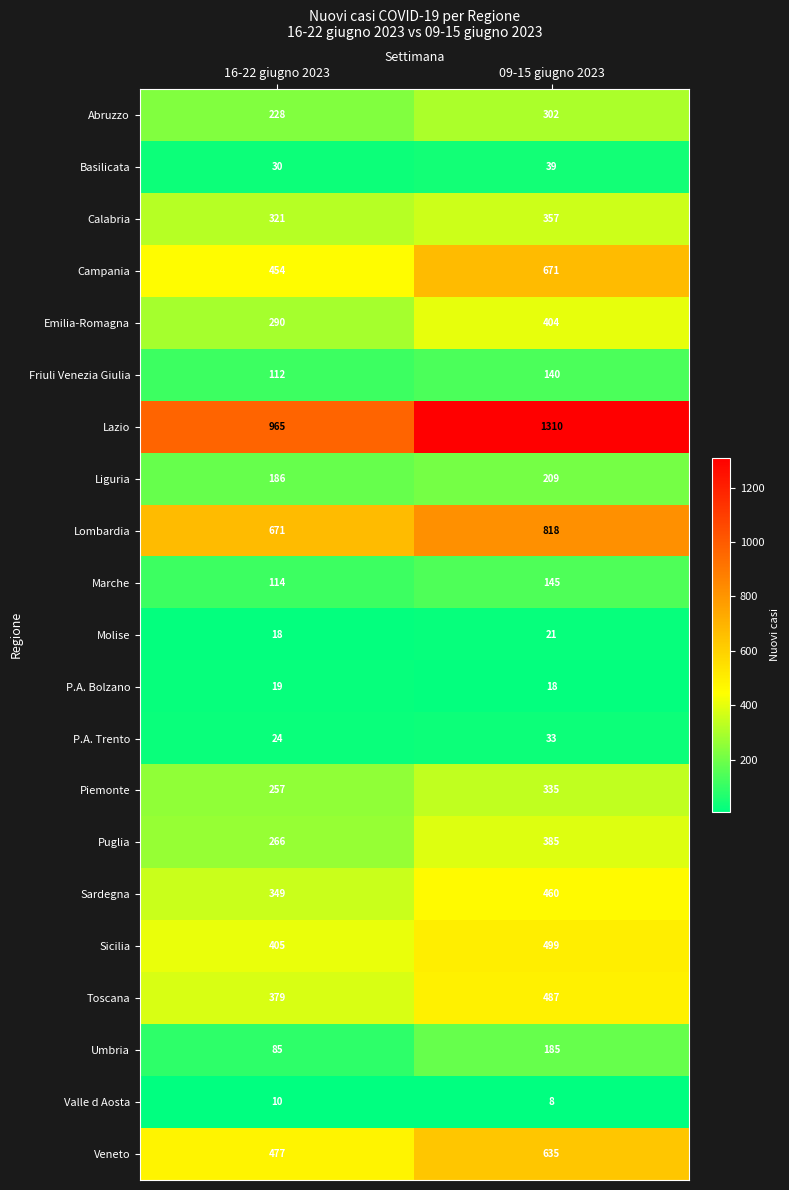

How many series are shown in this chart?

21